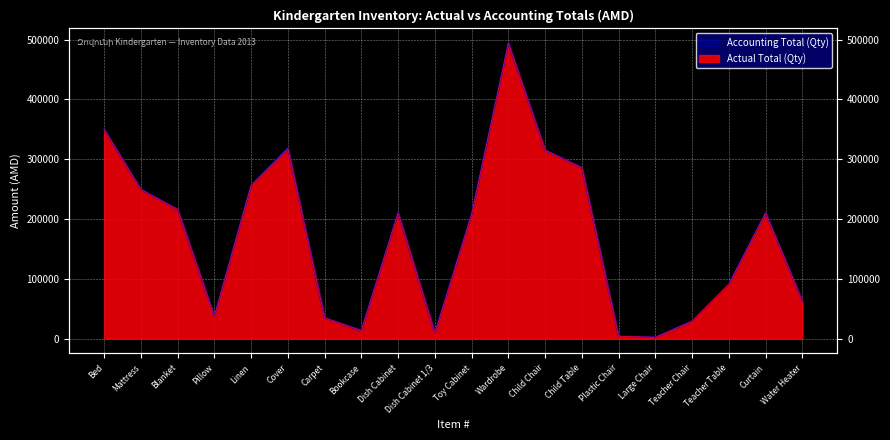

Reading left to right, transcribe all the data shown in this chart.

Actual Total (Qty): 350000	249600	216125	37440	256113	318175	34884	13650	210312	9224	208000	494000	315250	286000	3924	2364	29250	91000	210168	62400
Accounting Total (Qty): 350000	249600	216125	37440	256113	318175	34884	13650	210312	9224	208000	494000	315250	286000	3924	2364	29250	91000	210168	62400